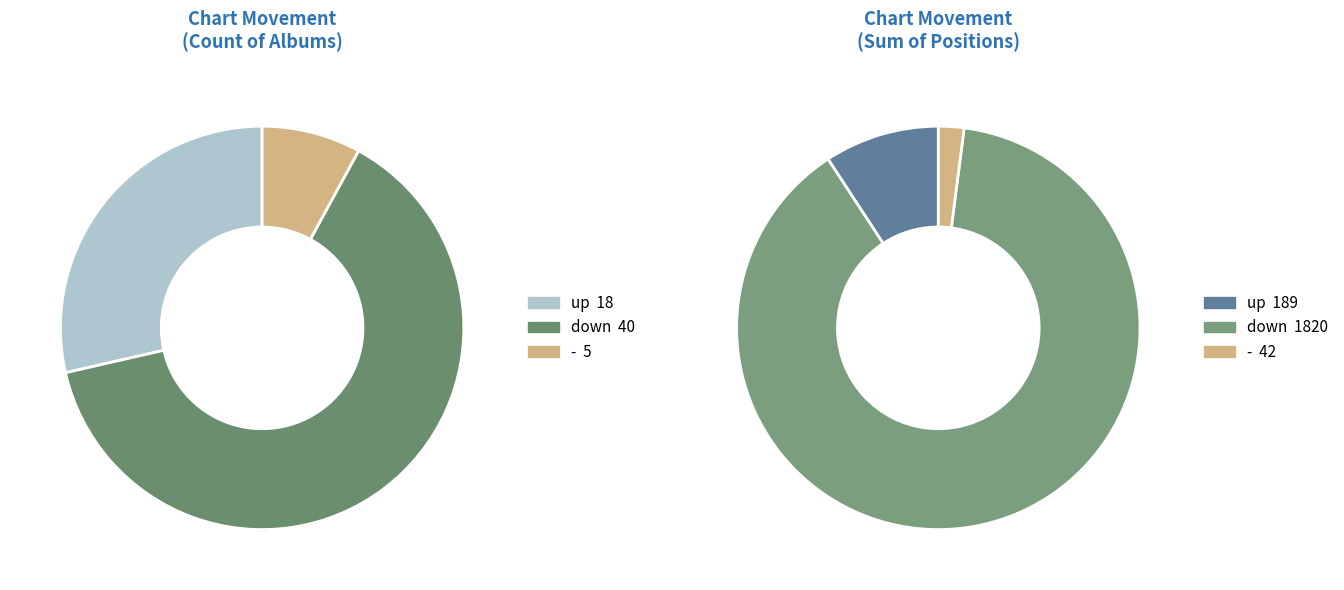

To the nearest percent, what is the combined percentage of - and up?

37%